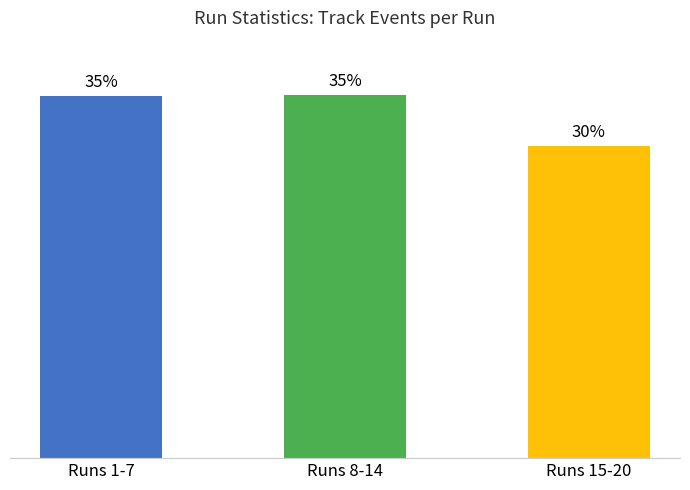

Are the bars horizontal?

No